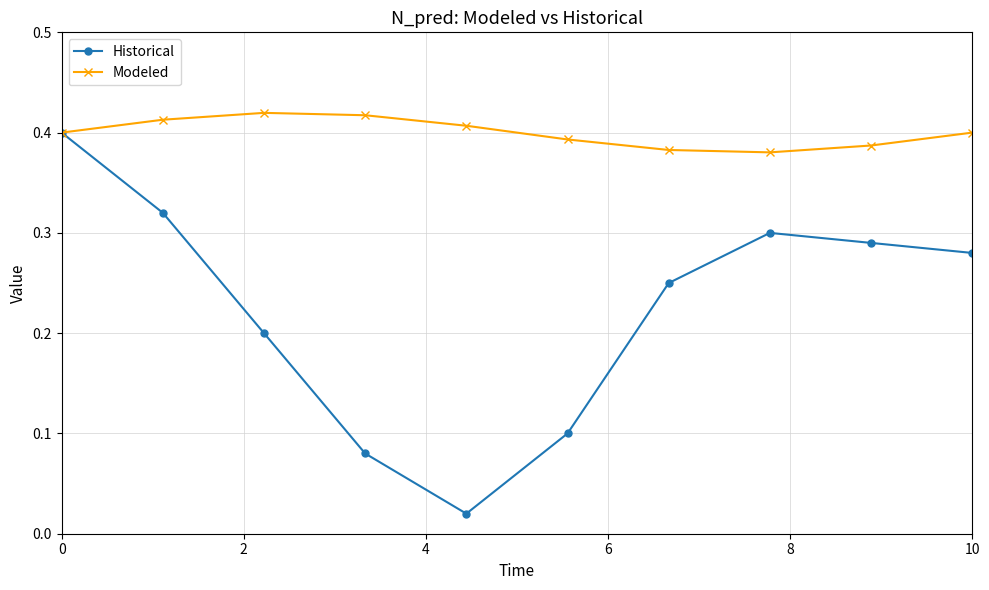

Which series has the largest total across all categories?

Modeled